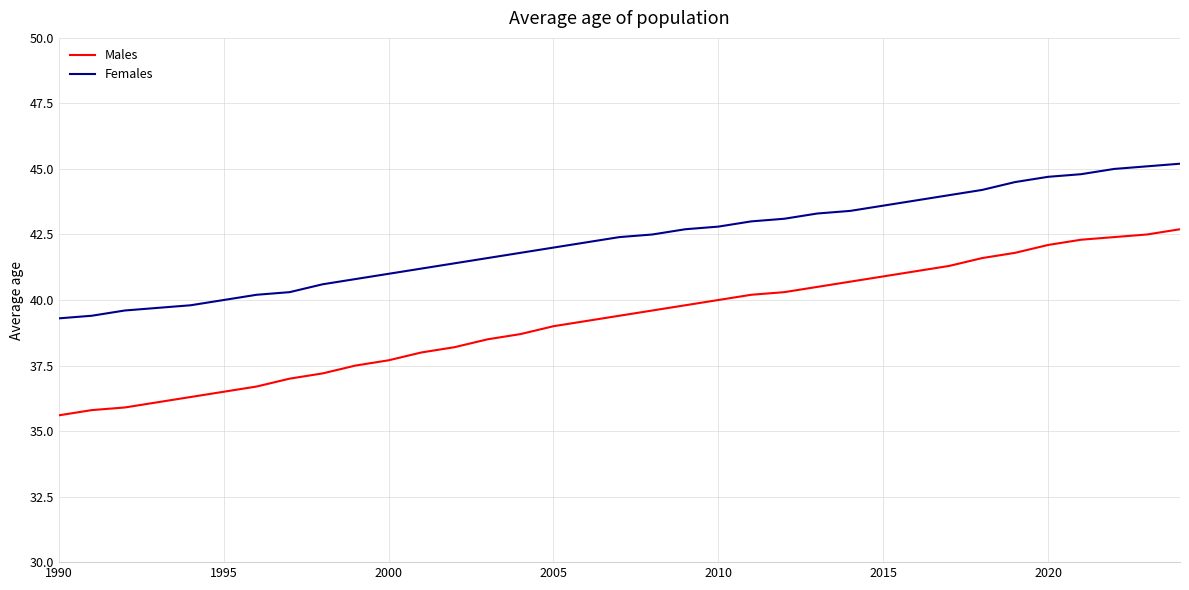

List the series in order of their overall mean, highest first.

Females, Males